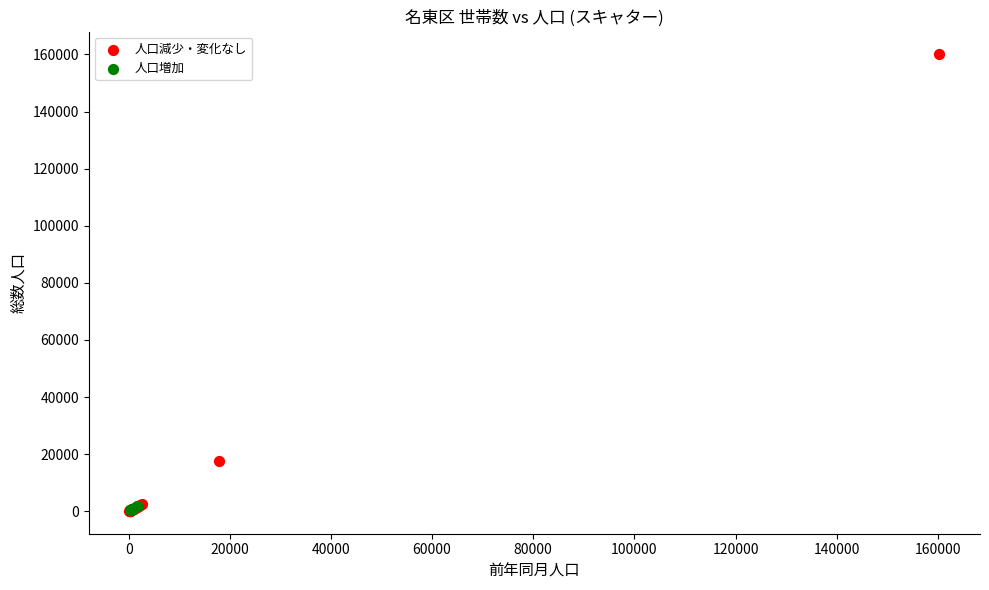

Which series contains the highest Y value?

人口減少・変化なし